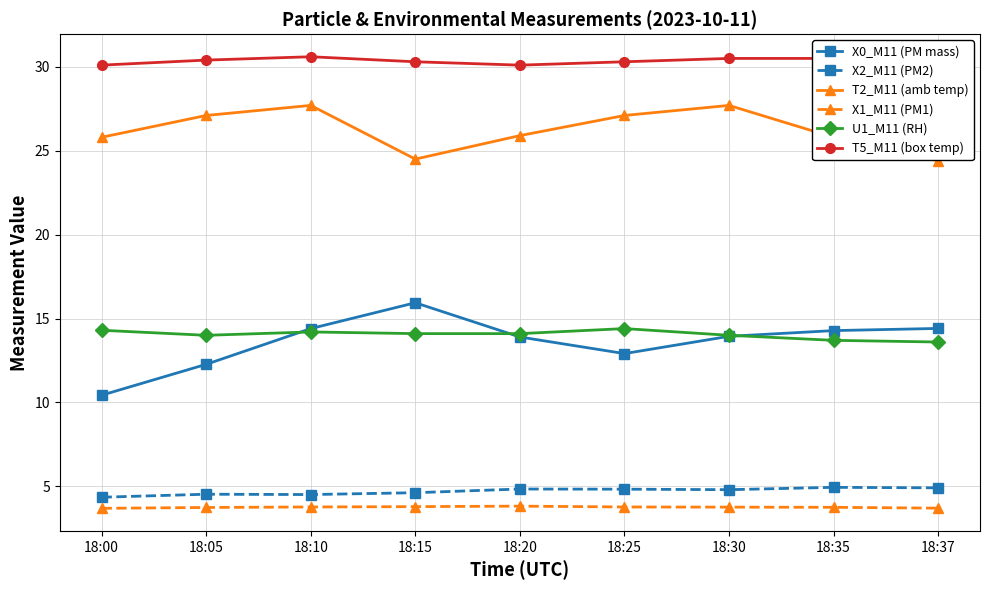

What is the value of the T5_M11 (box temp) point at the 2nd from the left?

30.4